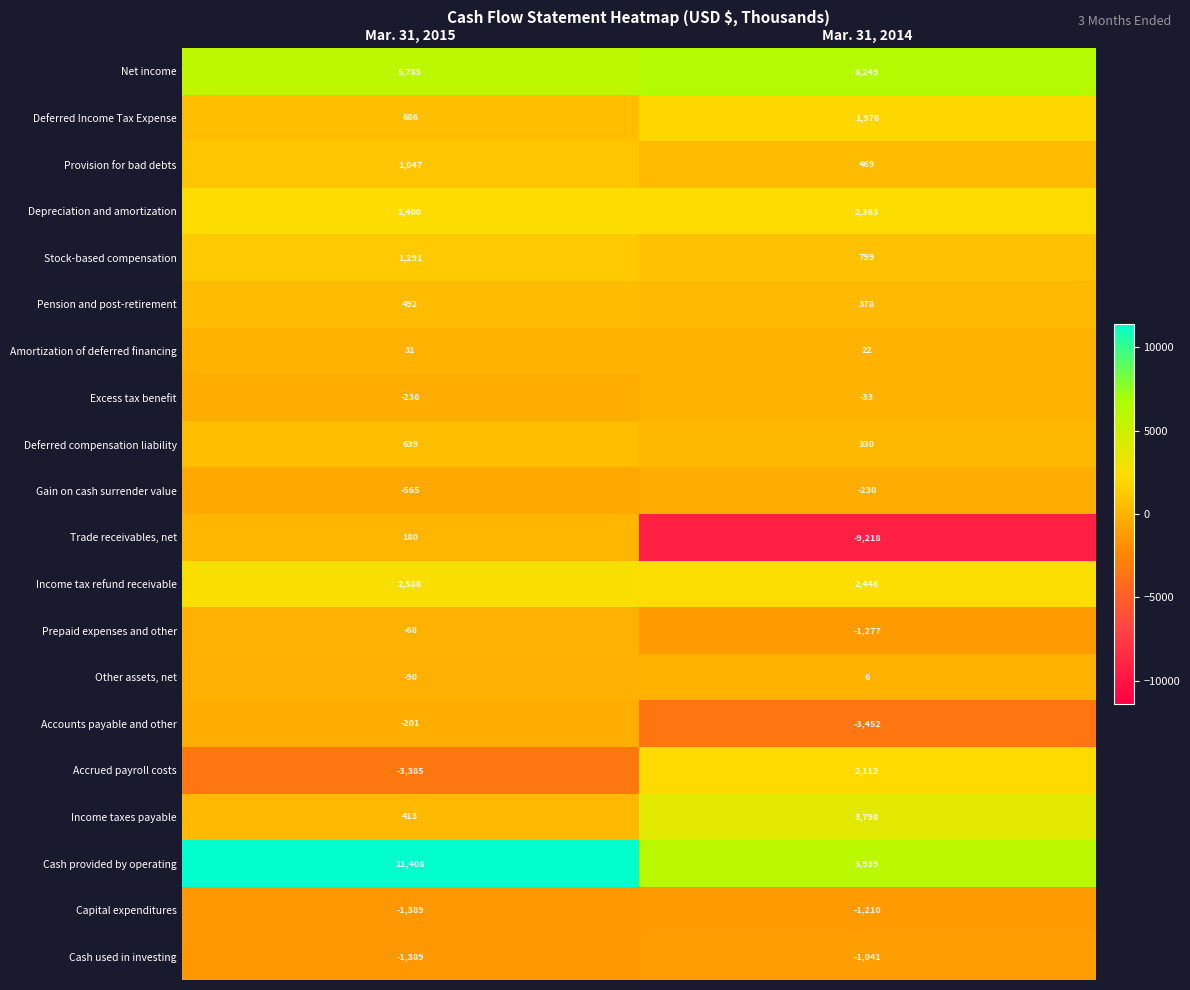

The value of Trade receivables, net at Mar. 31, 2015 is 180. True or false?

True